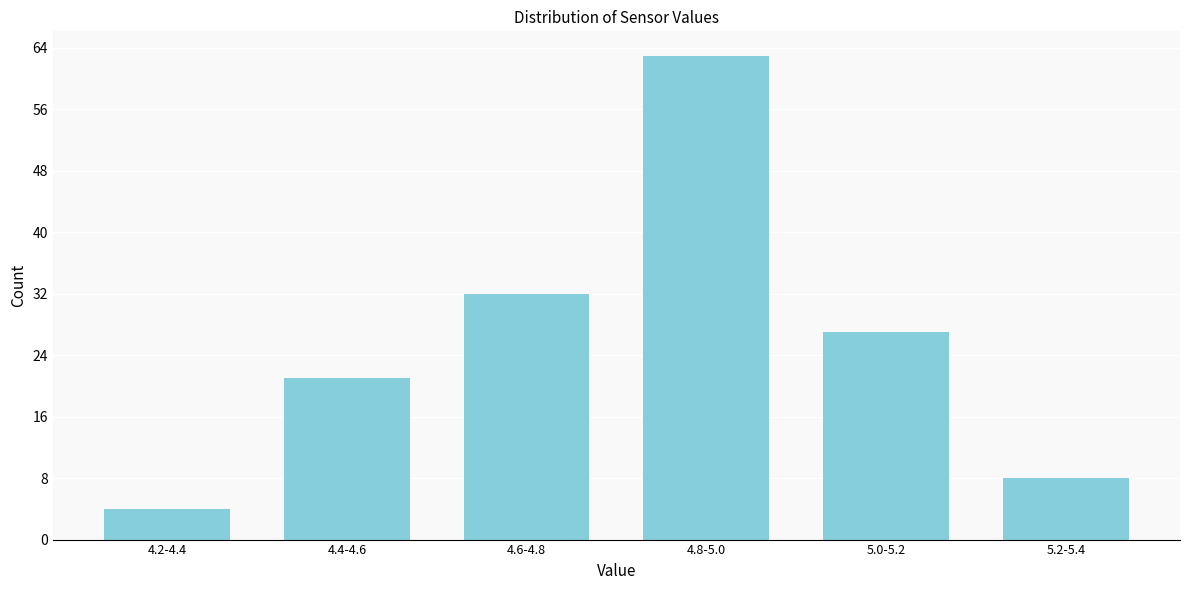

Reading left to right, transcribe all the data shown in this chart.

4.2-4.4=4	4.4-4.6=21	4.6-4.8=32	4.8-5.0=63	5.0-5.2=27	5.2-5.4=8